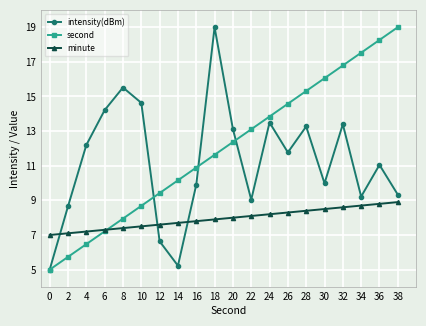

What is the difference between the highest and lowest values at 38?

10.1